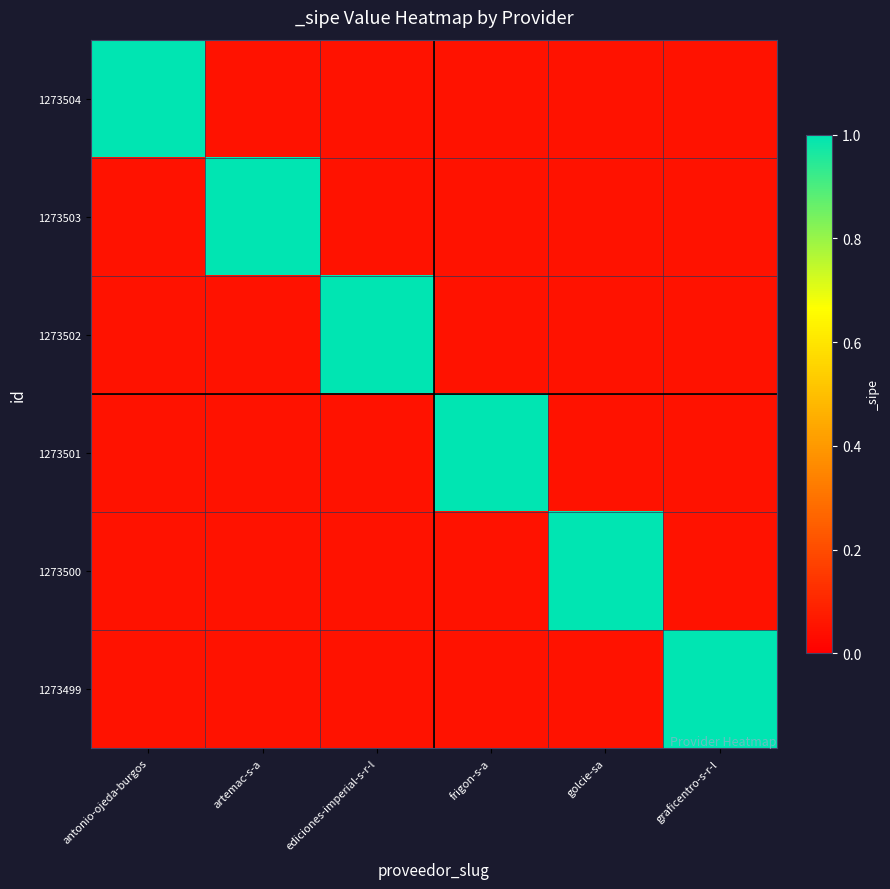

List the series in order of their peak value, highest first.

1273504, 1273503, 1273502, 1273501, 1273500, 1273499